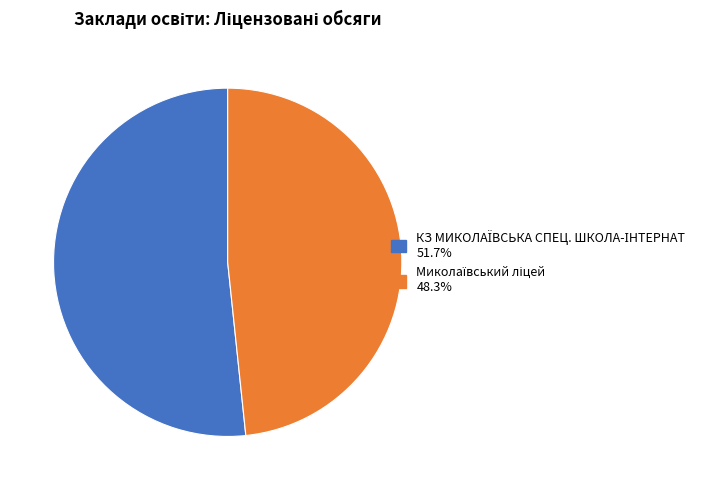

True or false: КЗ МИКОЛАЇВСЬКА СПЕЦ. ШКОЛА-ІНТЕРНАТ accounts for 52% of the total.

True